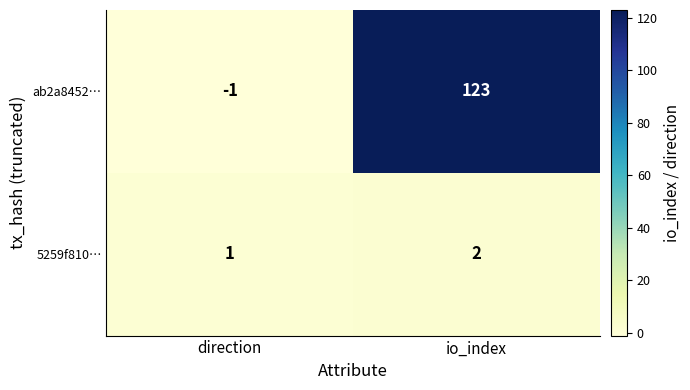

What is the difference between the maximum and minimum values in the ab2a8452… series?

124